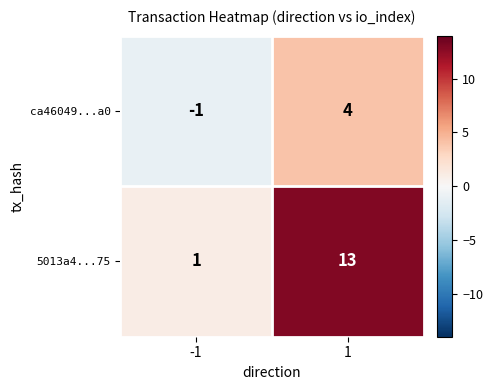

Reading left to right, what are all the values shown in this chart?

ca46049...a0: -1=-1	1=4
5013a4...75: -1=1	1=13